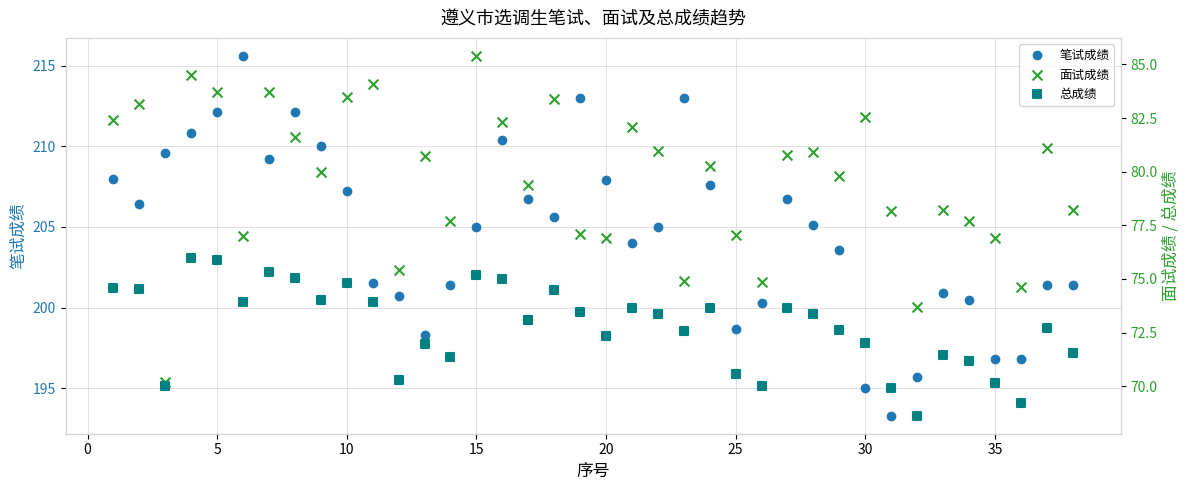

Is it true that 笔试成绩 equals 43.7 at 25?

False